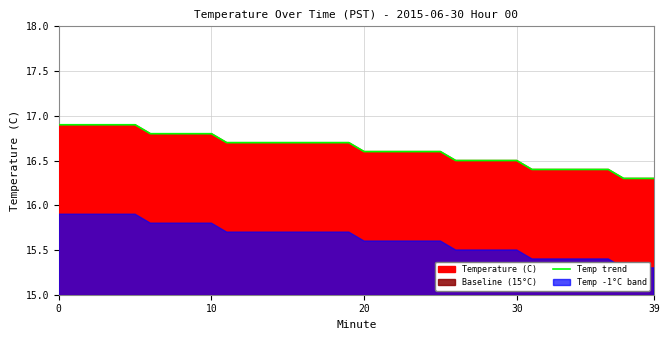

What is the label of the 36th point from the left?

35